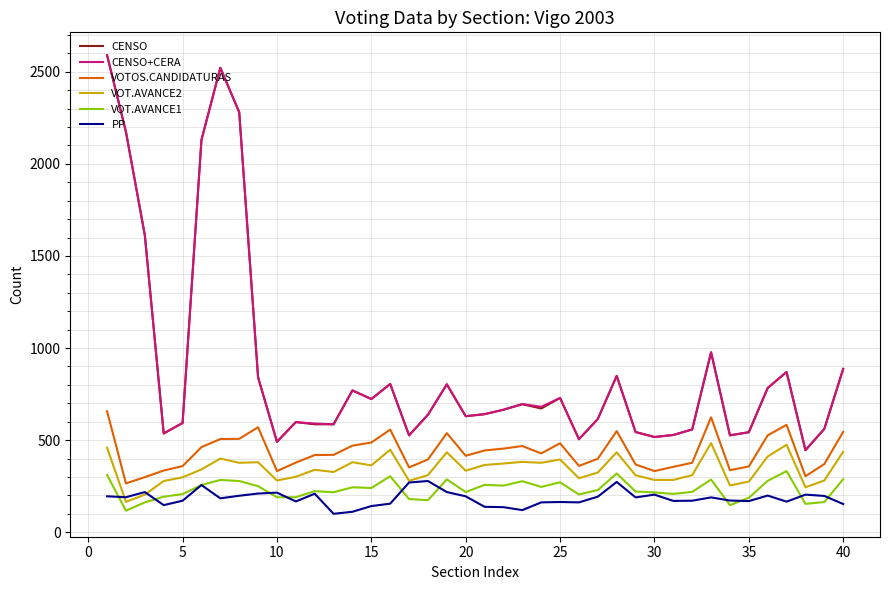

What is the lowest value of the PP series?

100